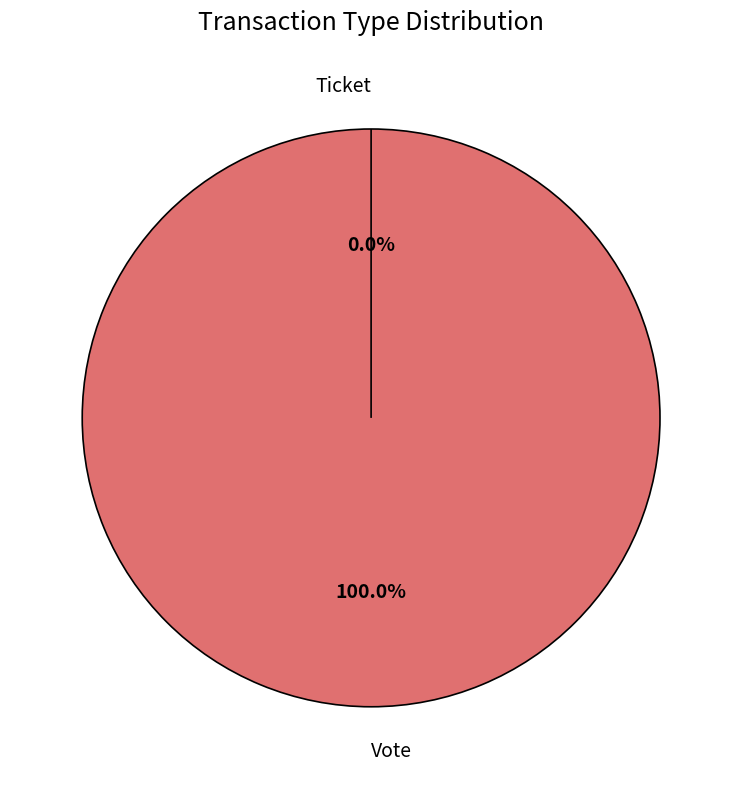

Is there any slice that represents more than half of the pie?

Yes